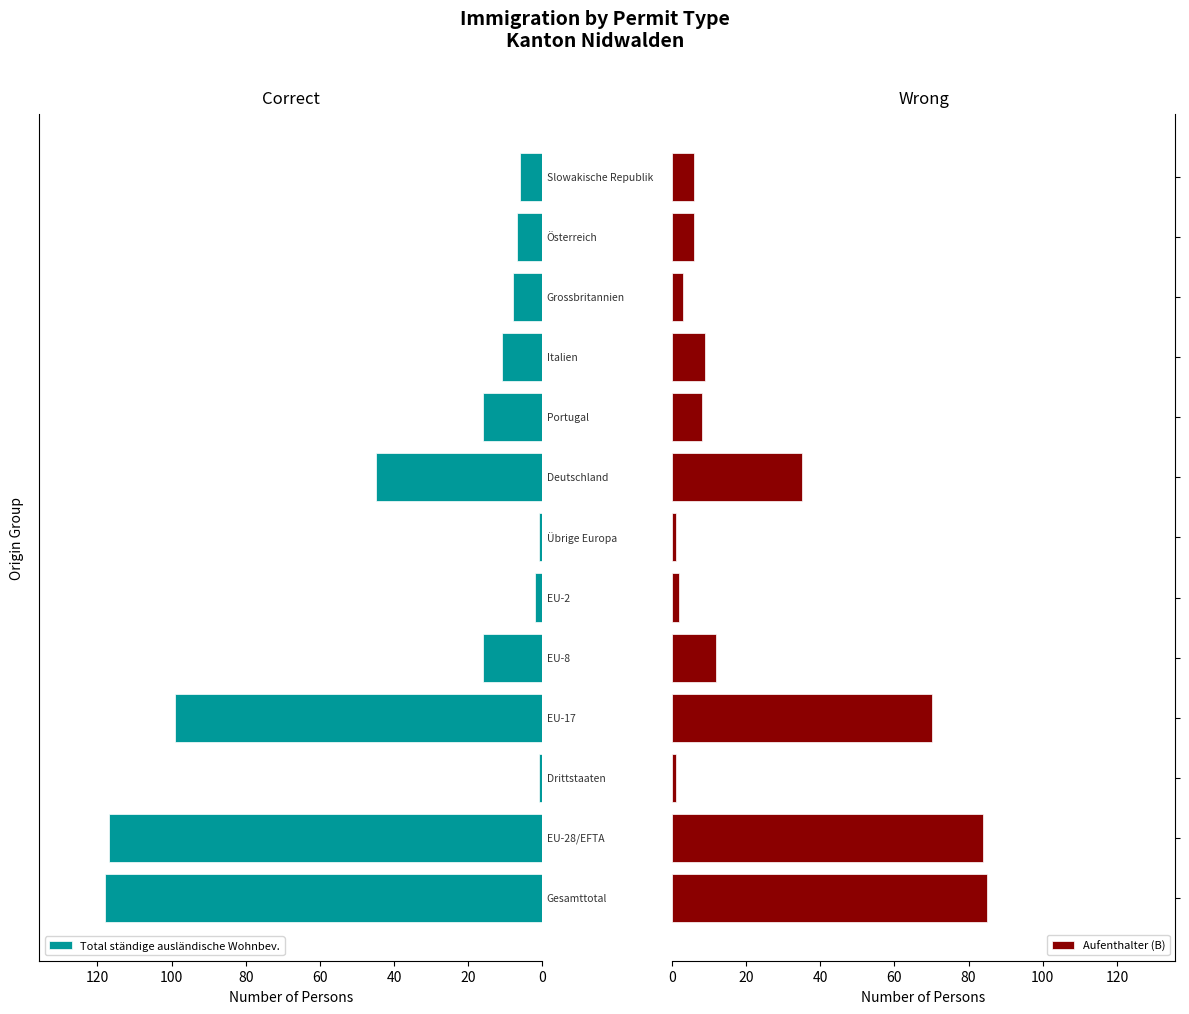

The value of Aufenthalter (B) at 12 is 9. True or false?

False